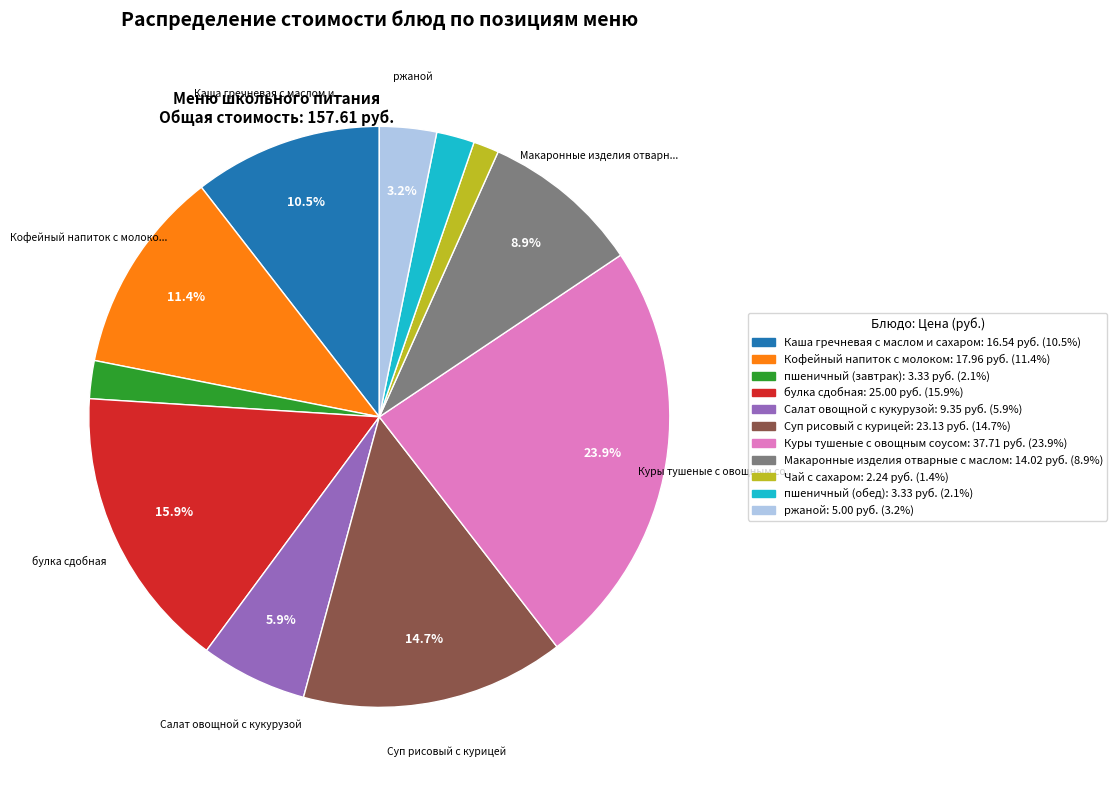

What is the ratio of the value at булка сдобная to the value at Макаронные изделия отварные с маслом?

1.8